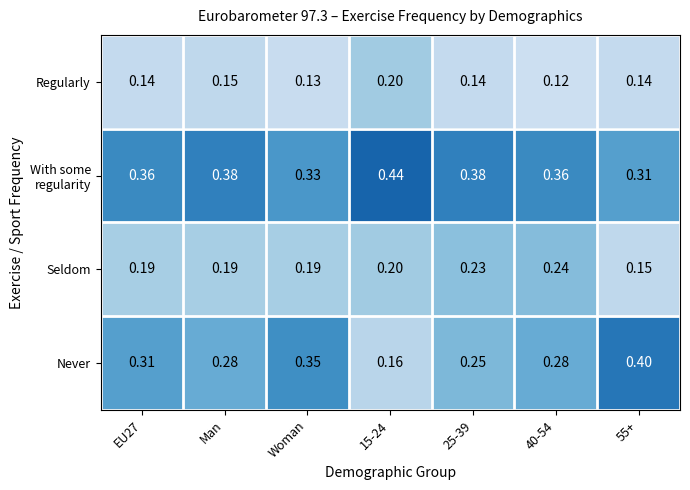

Which series has the largest range (max minus min)?

Never